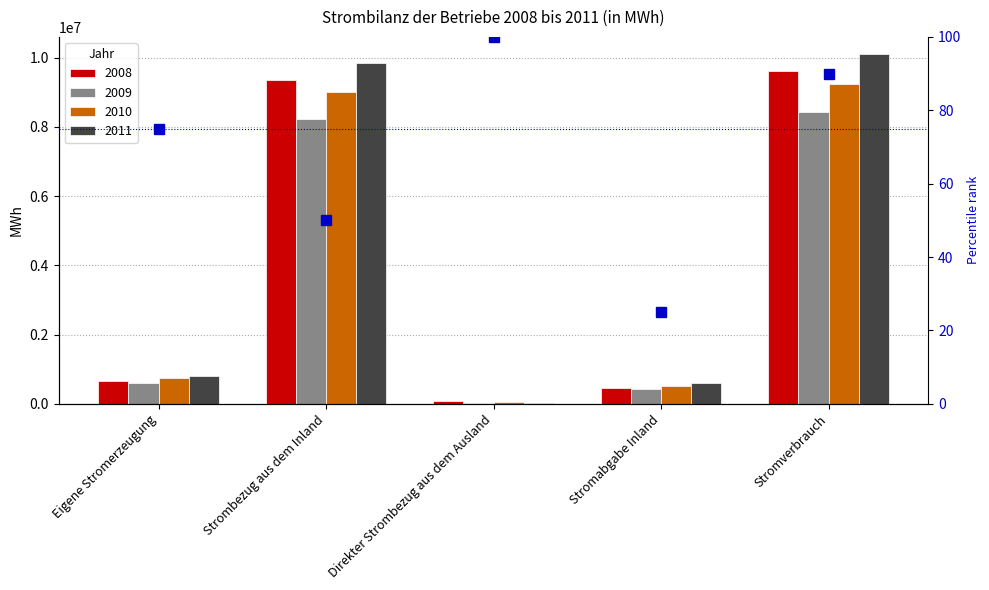

True or false: 2010 has a value of 14312931.4 at Stromverbrauch.

False